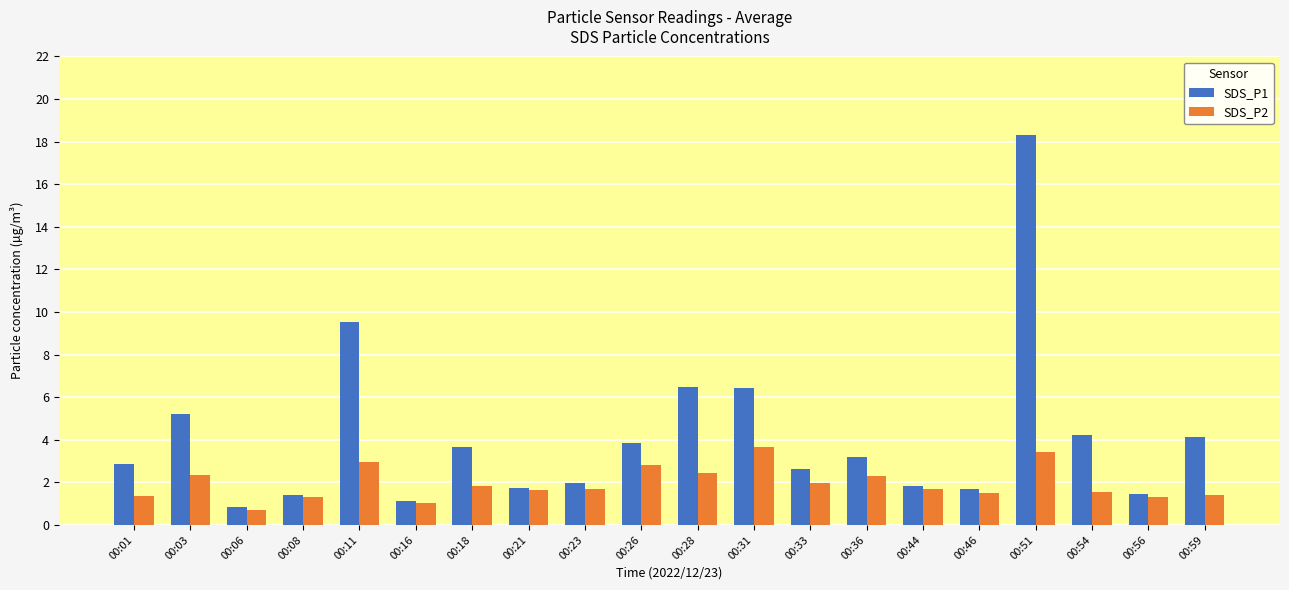

At how many categories does at least one series exceed 11?

1